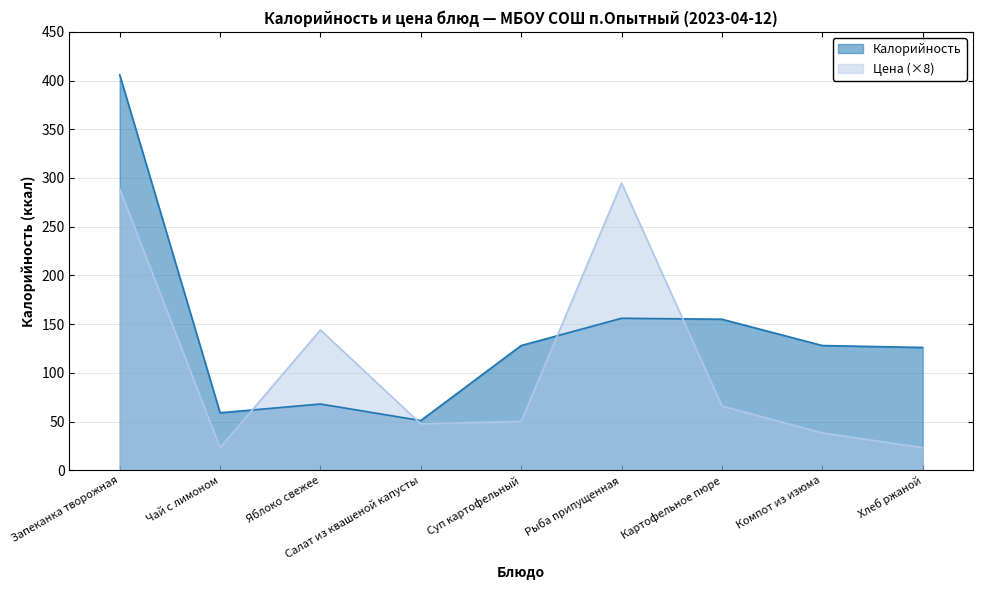

What is the label of the 7th point from the left?

Картофельное пюре